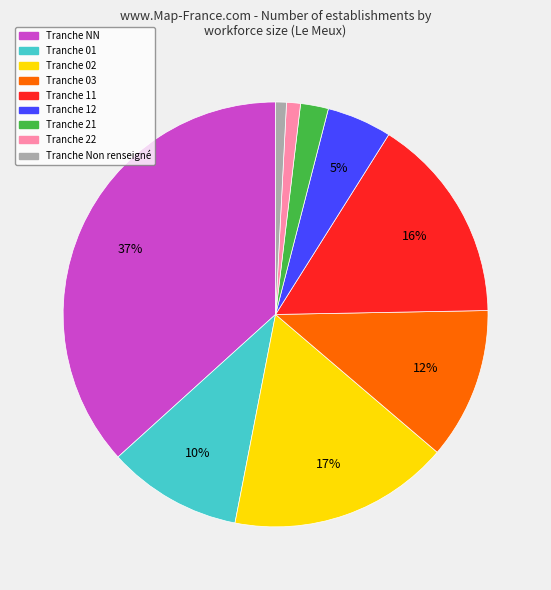

To the nearest percent, what is the difference between the largest and smallest slice percentages?

36%